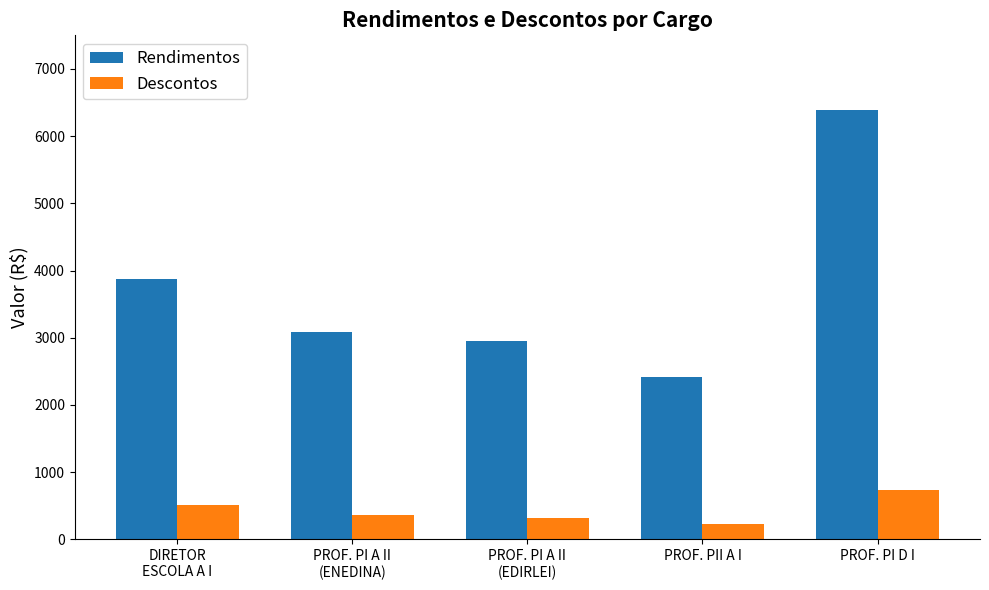

Reading left to right, transcribe all the data shown in this chart.

Rendimentos: DIRETOR
ESCOLA A I=3867.4	PROF. PI A II
(ENEDINA)=3091.6	PROF. PI A II
(EDIRLEI)=2956.6	PROF. PII A I=2417.1	PROF. PI D I=6383.6
Descontos: DIRETOR
ESCOLA A I=508.8	PROF. PI A II
(ENEDINA)=359.8	PROF. PI A II
(EDIRLEI)=320.4	PROF. PII A I=234.3	PROF. PI D I=730.5